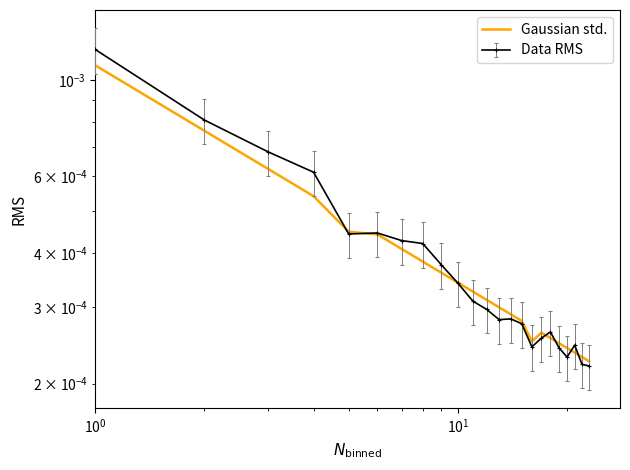

The value at 9 is 0.0. True or false?

False